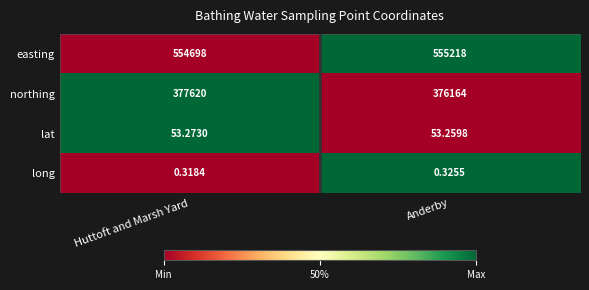

Which series changed the most between Huttoft and Marsh Yard and Anderby?

northing